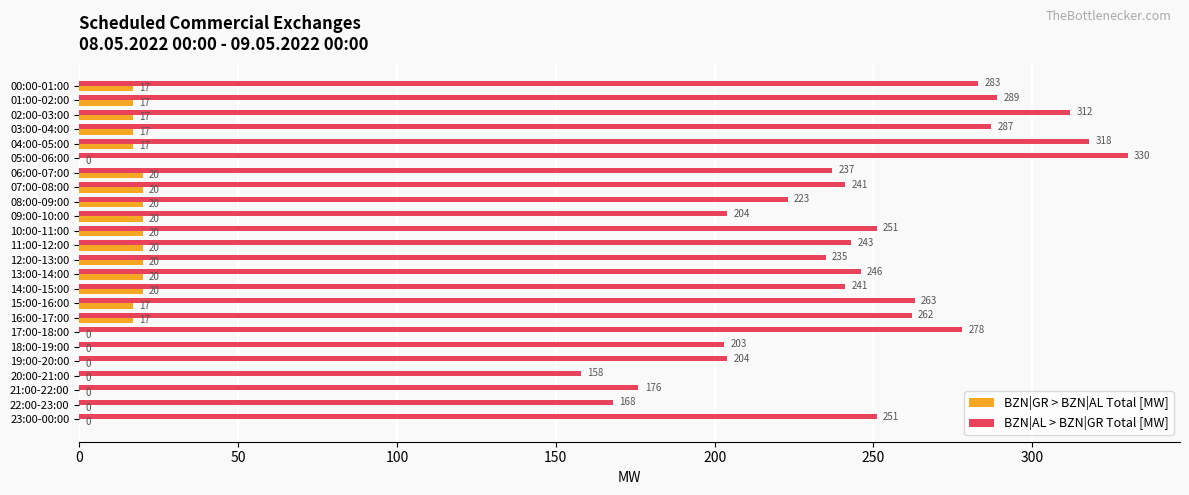

Which label corresponds to the largest value in the chart?

05:00-06:00